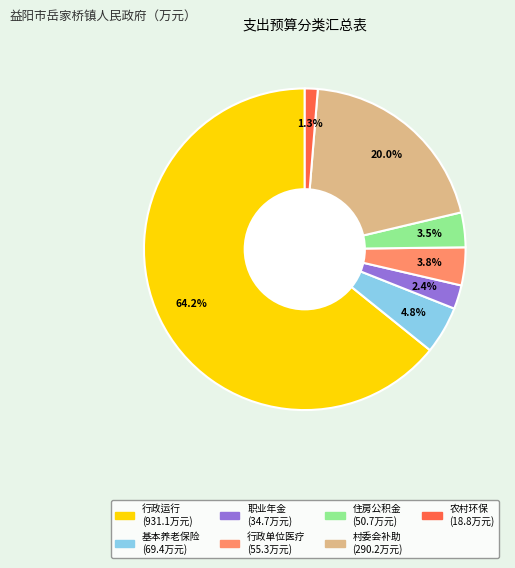

Is there any slice that represents more than half of the pie?

Yes